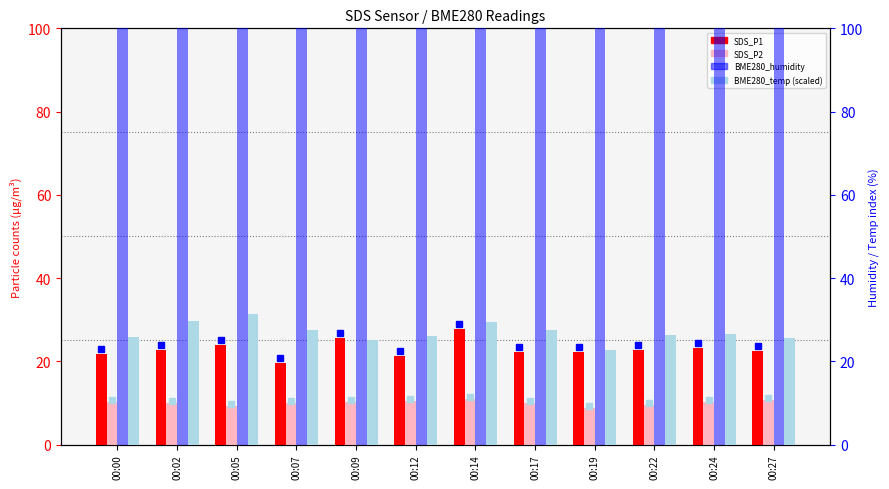

What is the lowest value of the BME280_temp (scaled) series?

22.6